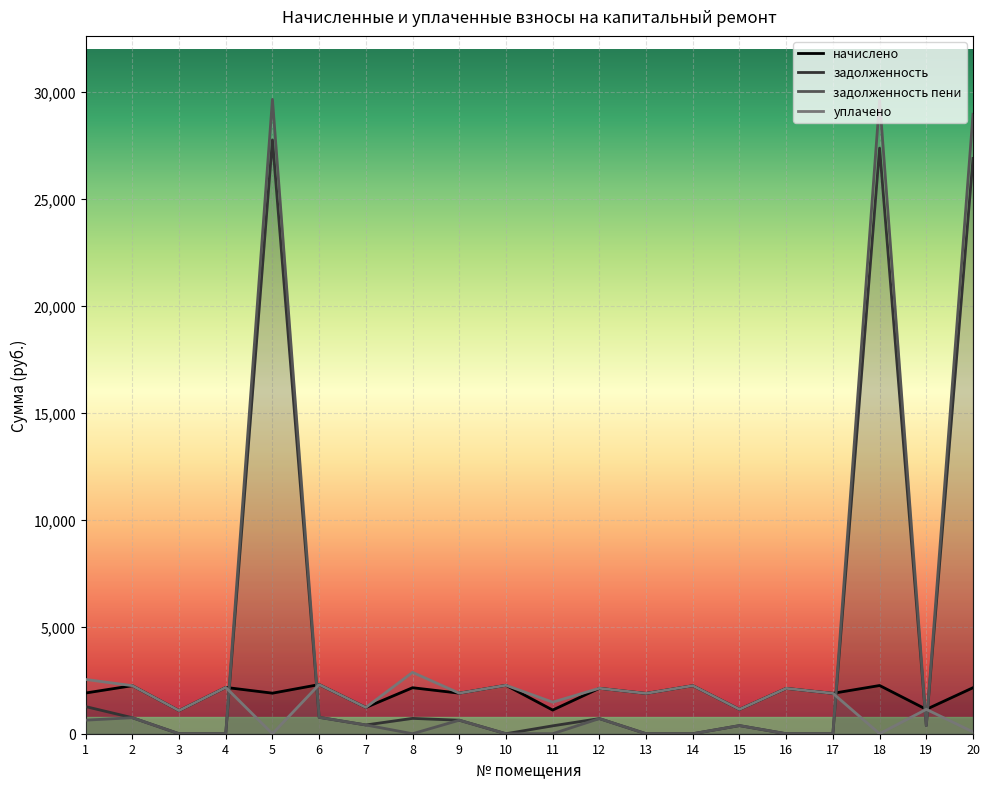

At how many categories does at least one series exceed 7865?

3